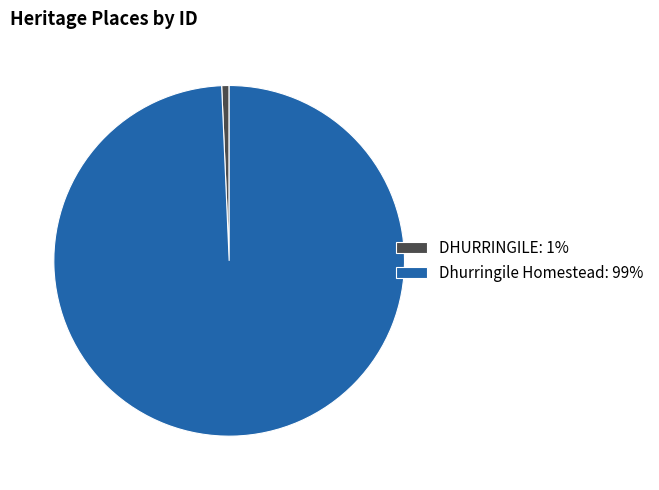

Which category has the biggest portion of the pie?

Dhurringile Homestead